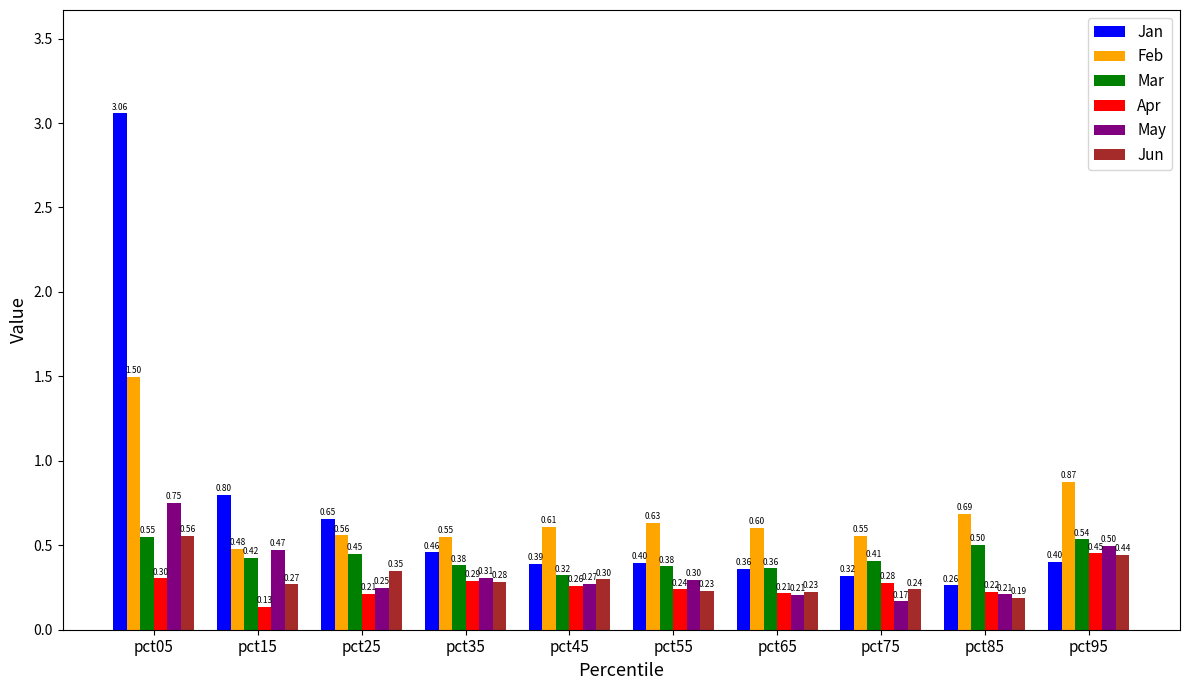

Where is Jun nearest to the value 0?

pct85